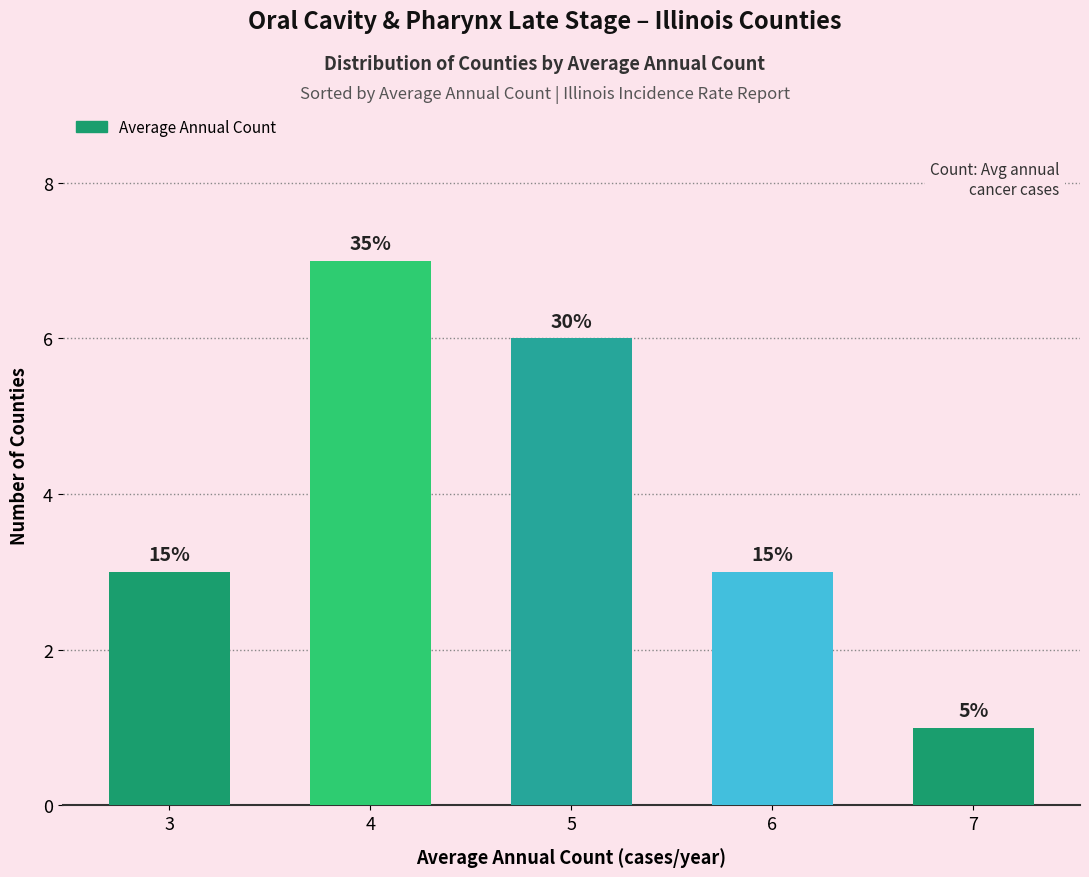

Which label corresponds to the largest value in the chart?

4